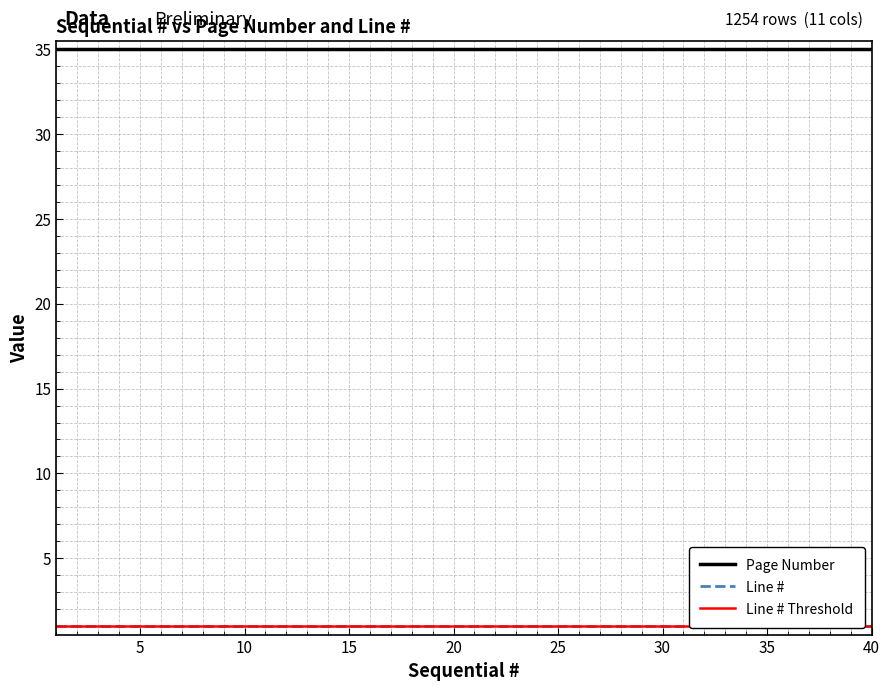

What is the average value of the Page Number series?

35